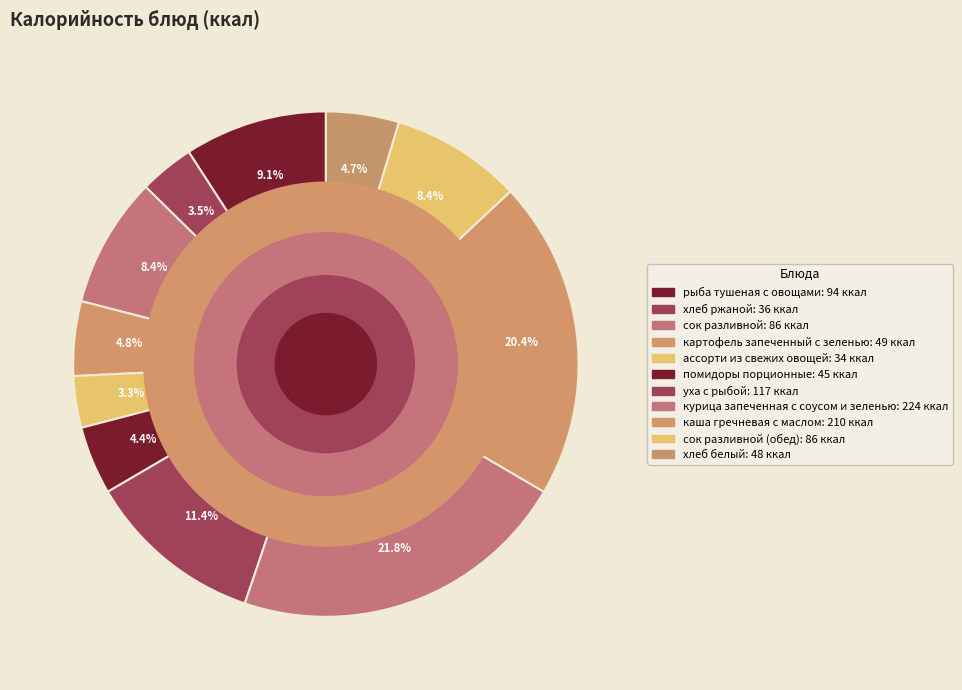

How many slices are in this pie chart?

11